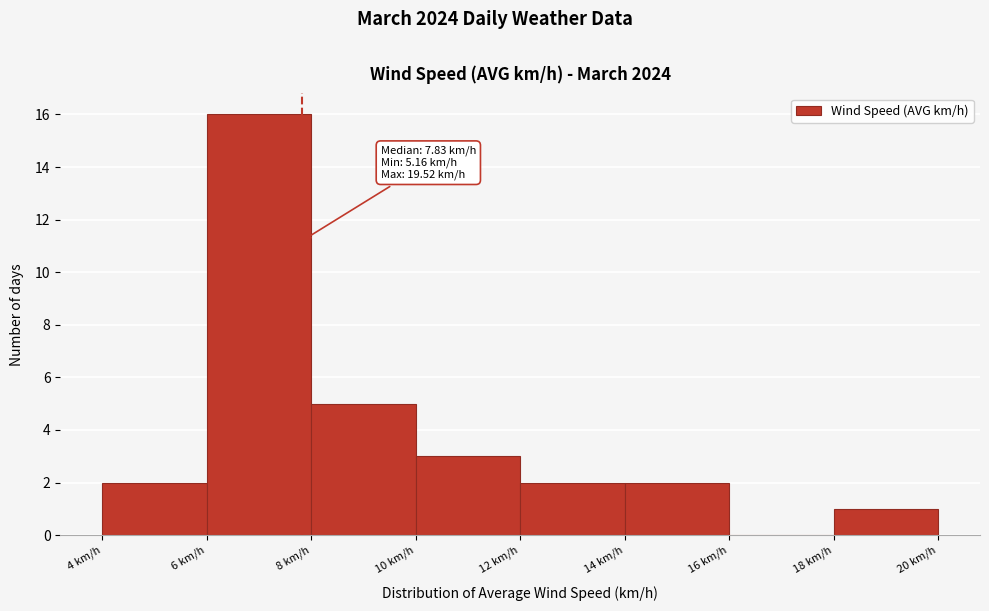

Which range on the x-axis has the tallest bar?

6 to 8